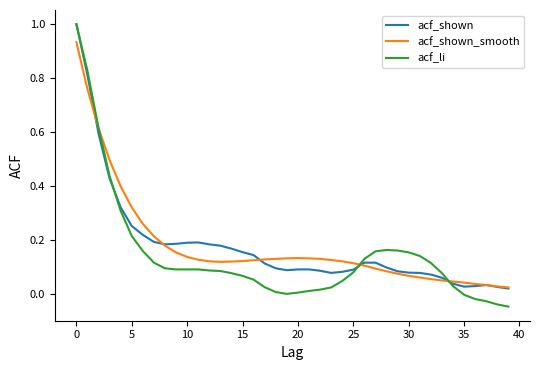

Which series has the widest spread of values?

acf_li